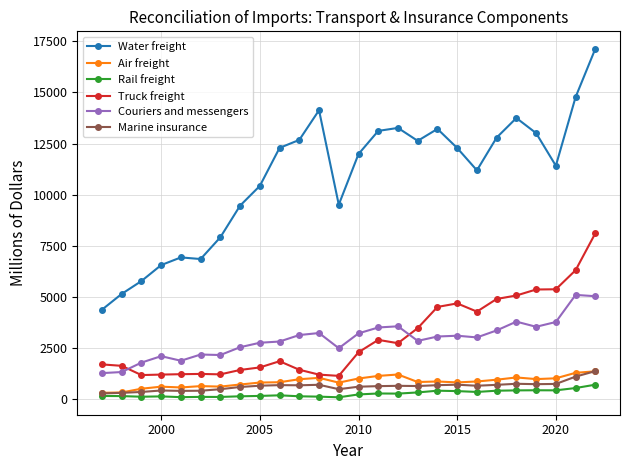

What is the maximum value shown in the chart?

17139